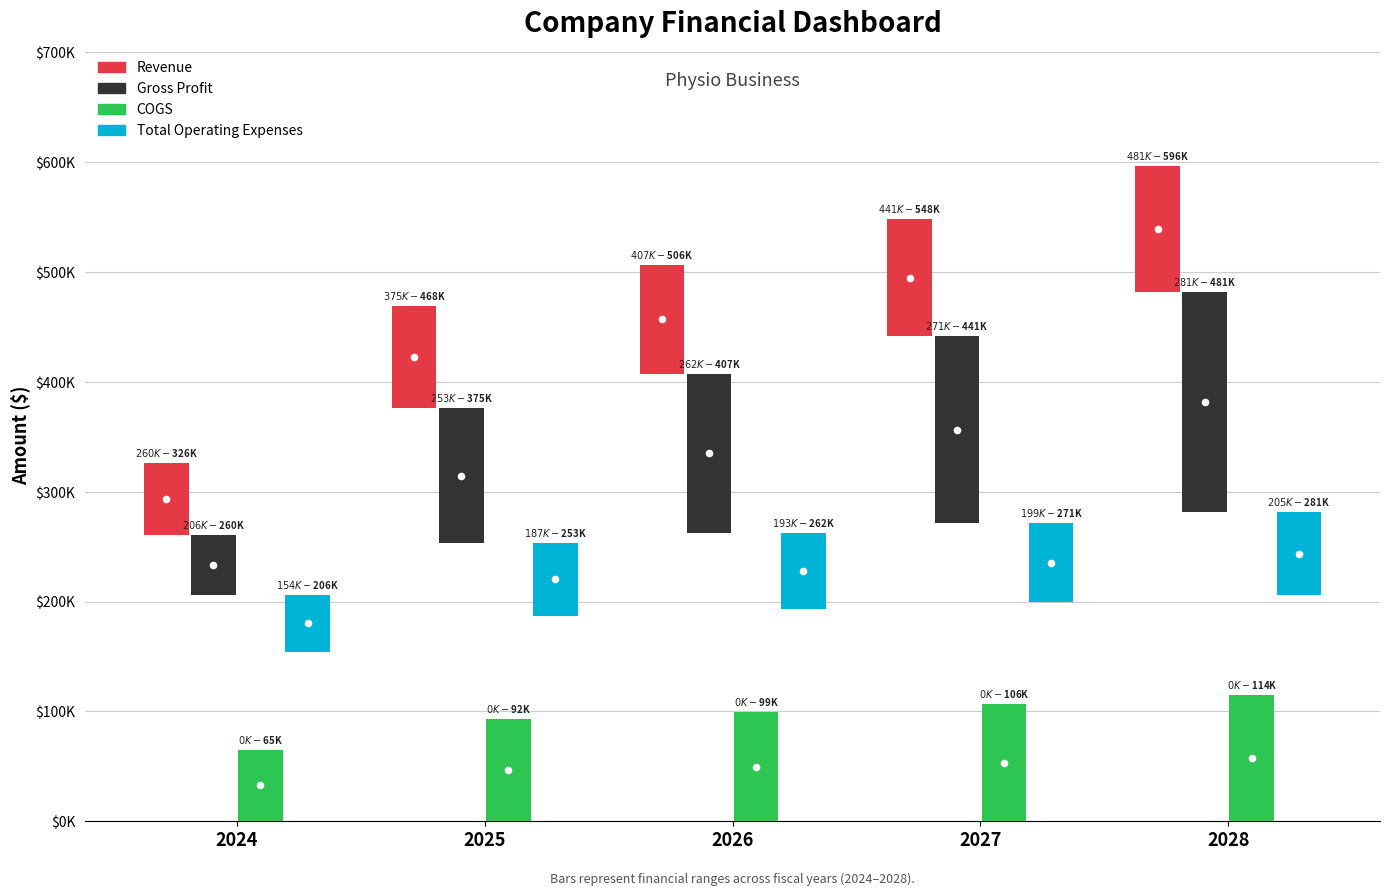

How many data points in COGS are above 99421?

3